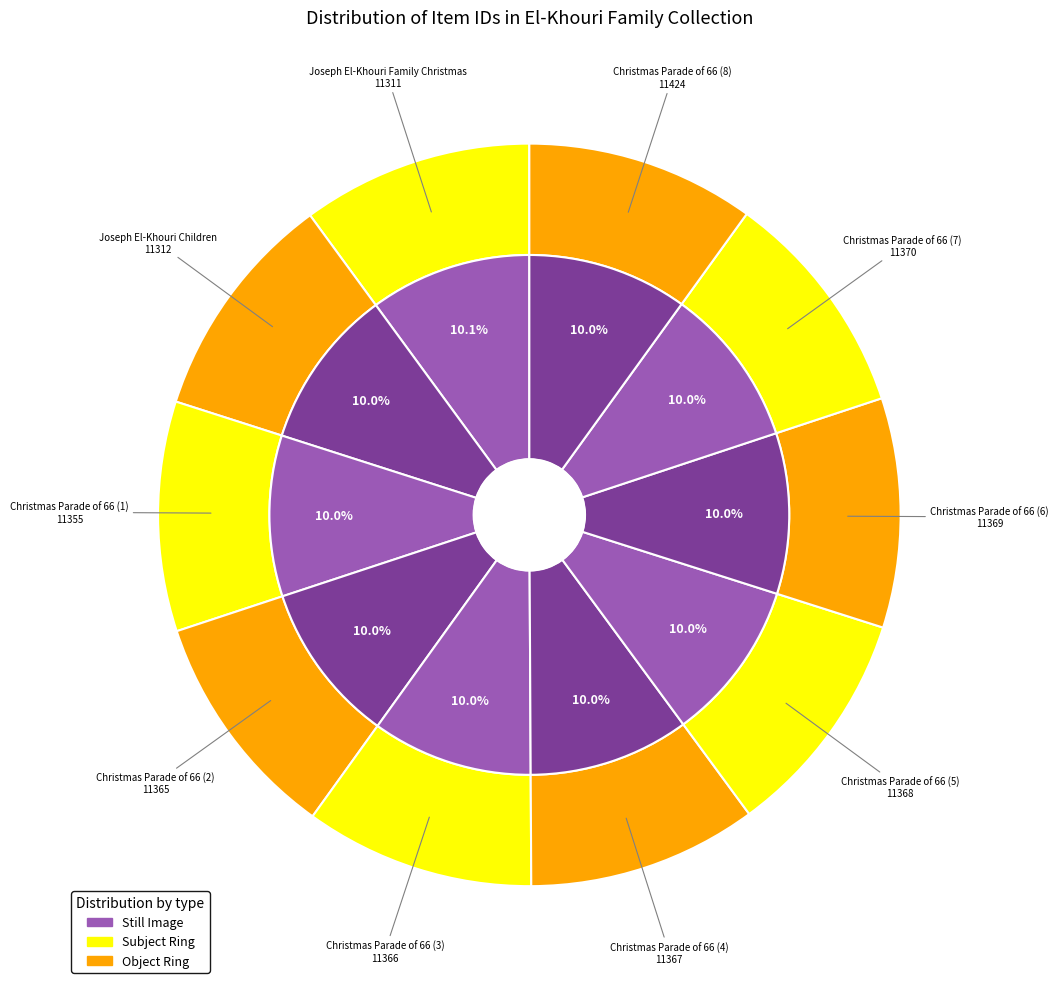

To the nearest percent, what portion does Christmas Parade of 66 (6) represent?

10%